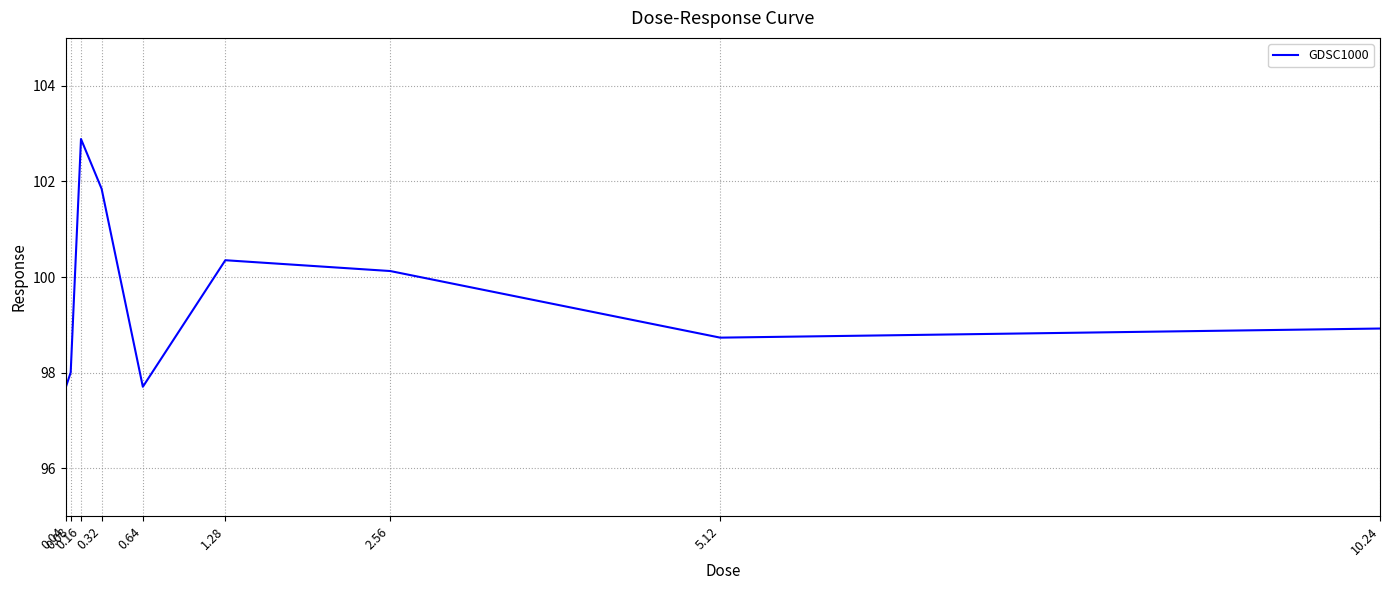

What is the change in value from 0.32 to 5.12?

-3.1